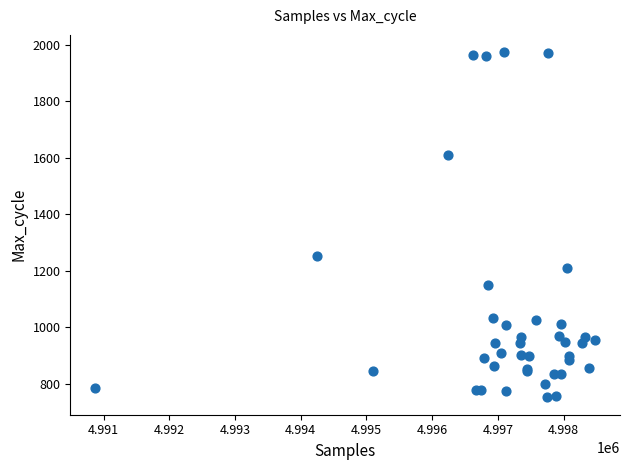

What Y value in the scatter plot is closest to 1362?

1252